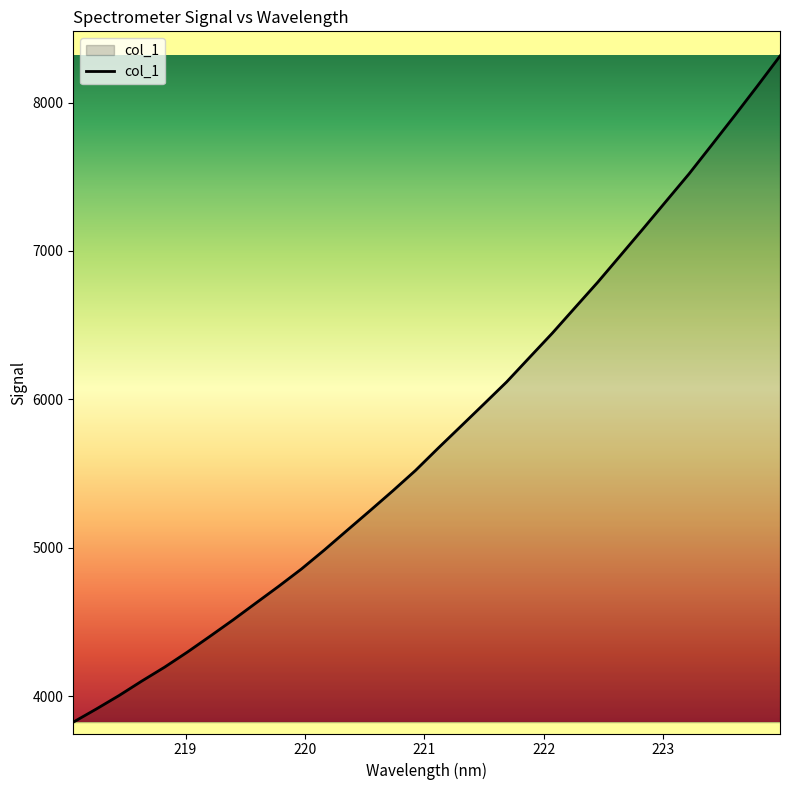

What is the maximum value shown in the chart?

8313.4